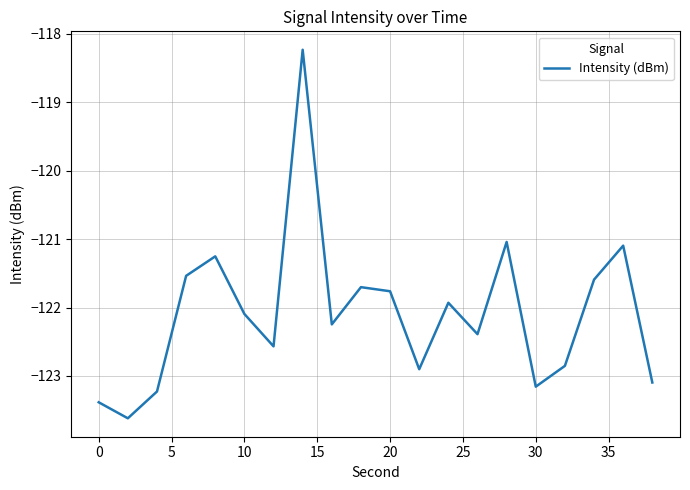

What is the maximum value shown in the chart?

-118.2